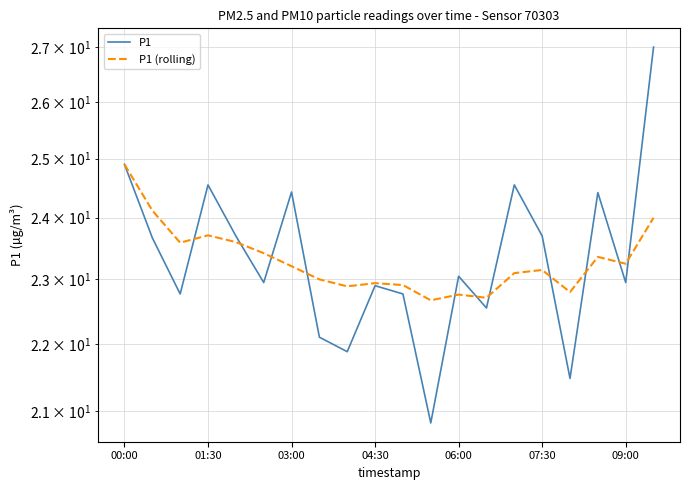

How many data points does each series have?

20